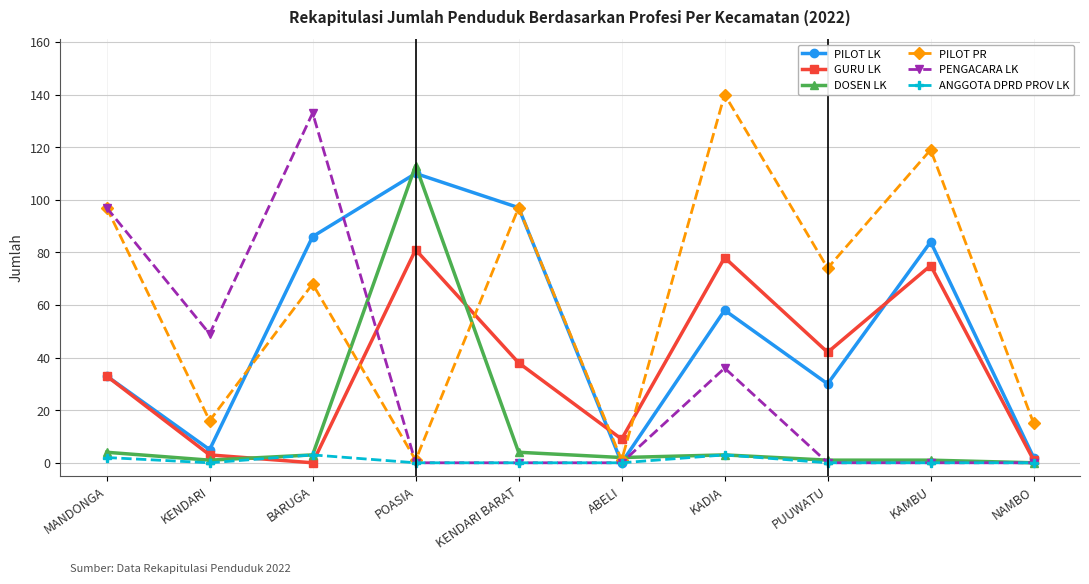

What are all the series names shown in the legend?

PILOT LK, GURU LK, DOSEN LK, PILOT PR, PENGACARA LK, ANGGOTA DPRD PROV LK